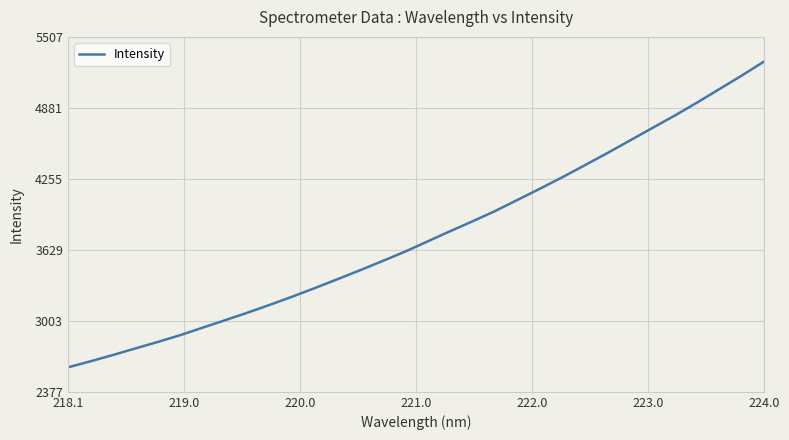

What is the sum of all values?

120288.4